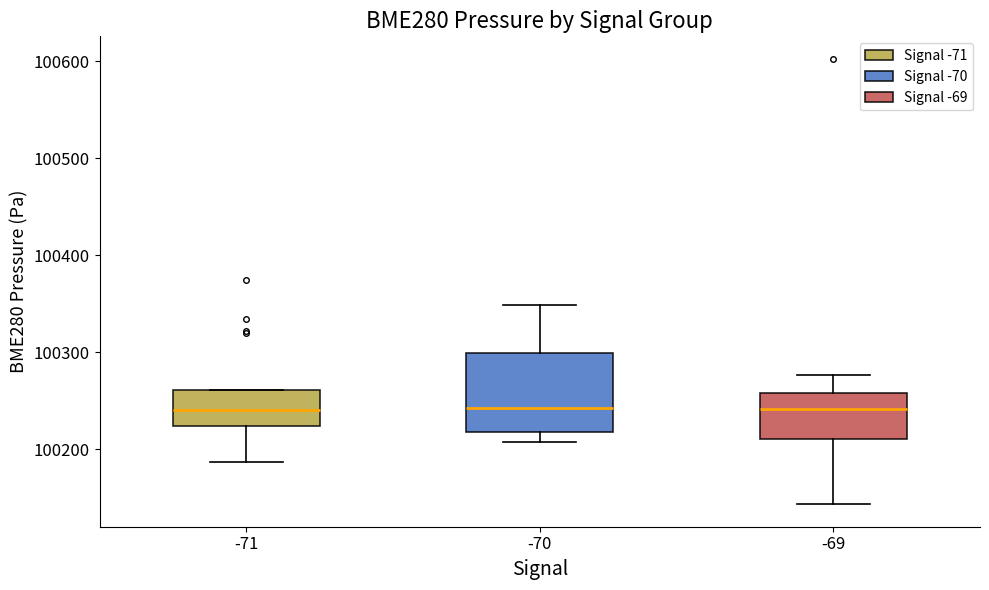

Which box is the tallest, from its lower edge to its upper edge?

-70